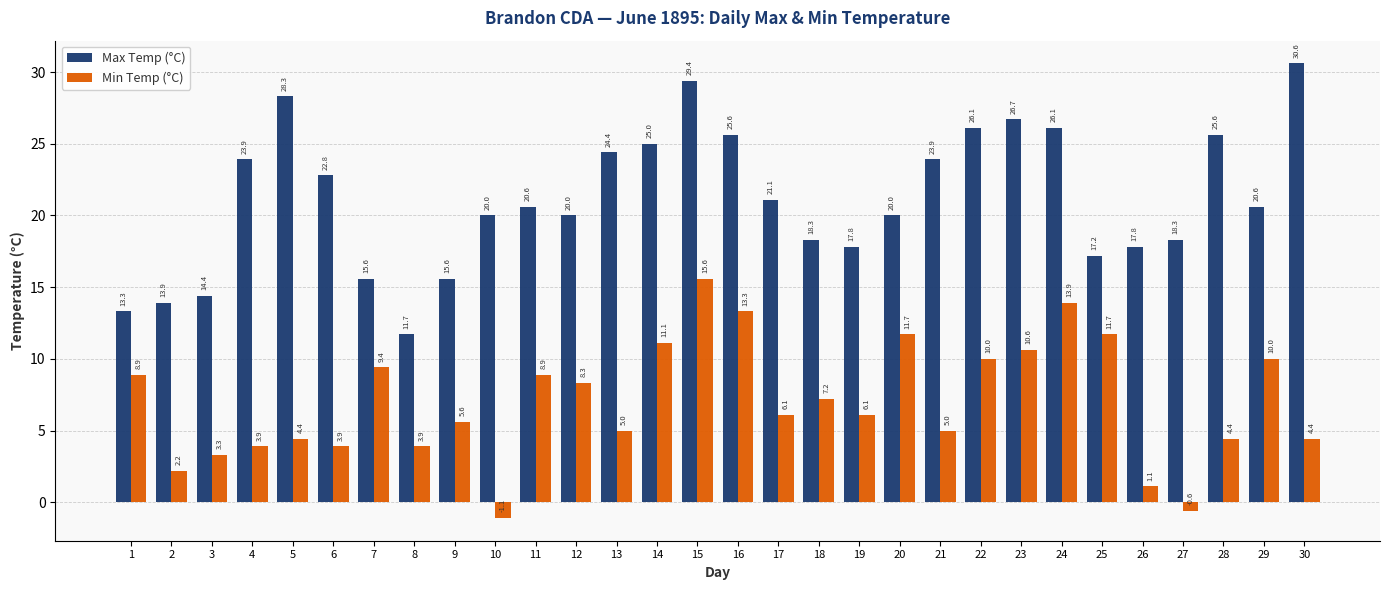

What is the approximate value of Max Temp (°C) at 9?

15.6